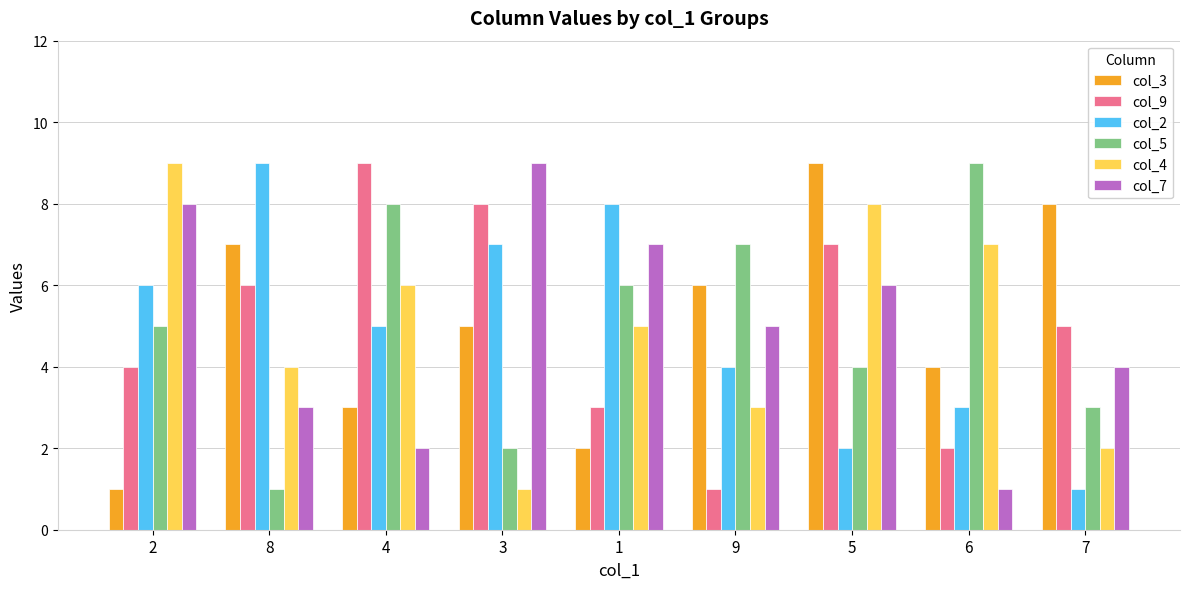

Reading left to right, what are all the values shown in this chart?

col_3: 1	7	3	5	2	6	9	4	8
col_9: 4	6	9	8	3	1	7	2	5
col_2: 6	9	5	7	8	4	2	3	1
col_5: 5	1	8	2	6	7	4	9	3
col_4: 9	4	6	1	5	3	8	7	2
col_7: 8	3	2	9	7	5	6	1	4